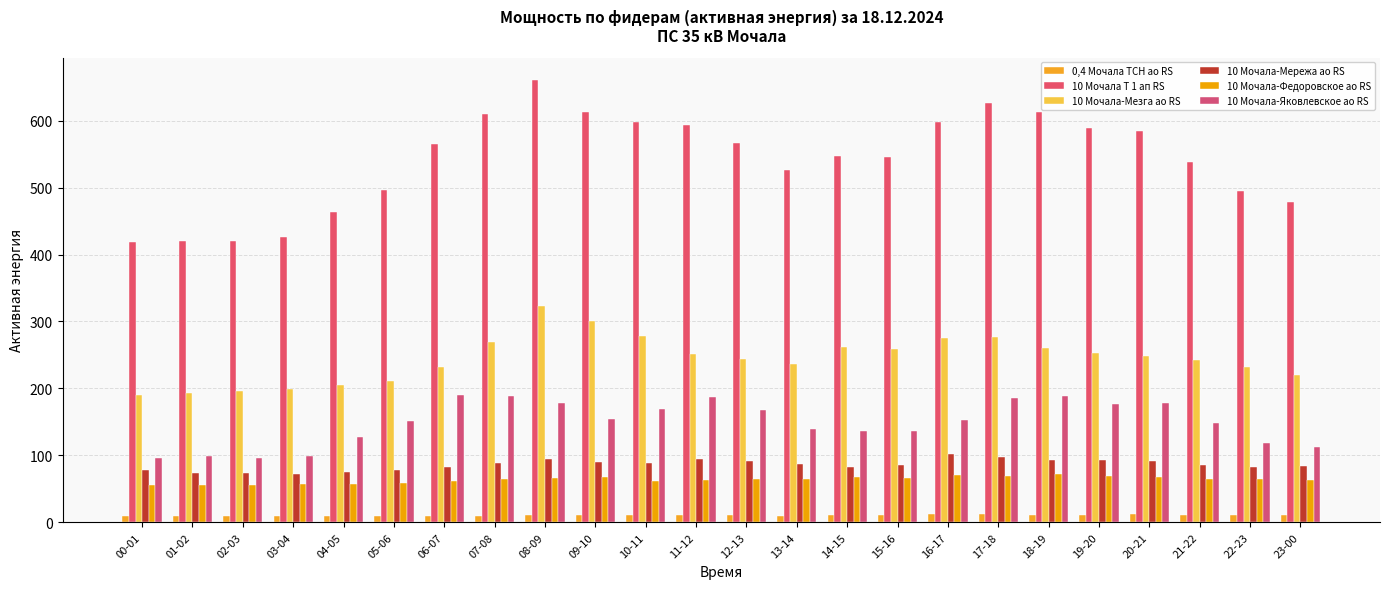

Reading left to right, extract all data points from this chart.

0,4 Мочала ТСН ао RS: 00-01=9.9	01-02=9.9	02-03=9.9	03-04=9.9	04-05=9.9	05-06=9.7	06-07=10.1	07-08=10.0	08-09=11.1	09-10=11.4	10-11=10.6	11-12=10.7	12-13=10.7	13-14=10.1	14-15=11.1	15-16=10.2	16-17=11.8	17-18=12.5	18-19=10.7	19-20=11.2	20-21=12.2	21-22=11.4	22-23=11.5	23-00=10.5
10 Мочала Т 1 ап RS: 00-01=418.8	01-02=420.6	02-03=420.6	03-04=426.0	04-05=463.5	05-06=496.8	06-07=564.9	07-08=609.6	08-09=661.2	09-10=612.3	10-11=598.2	11-12=593.1	12-13=566.1	13-14=526.8	14-15=546.6	15-16=545.7	16-17=597.3	17-18=627.0	18-19=612.3	19-20=589.5	20-21=584.1	21-22=538.5	22-23=495.6	23-00=478.8
10 Мочала-Мезга ао RS: 00-01=190.1	01-02=192.6	02-03=196.3	03-04=199.3	04-05=205.0	05-06=210.6	06-07=231.4	07-08=269.7	08-09=323.4	09-10=301.2	10-11=278.7	11-12=250.7	12-13=243.2	13-14=236.9	14-15=262.2	15-16=259.4	16-17=275.3	17-18=276.4	18-19=260.4	19-20=252.7	20-21=248.1	21-22=242.2	22-23=231.8	23-00=220.4
10 Мочала-Мережа ао RS: 00-01=77.5	01-02=74.1	02-03=73.6	03-04=72.0	04-05=75.1	05-06=78.2	06-07=83.2	07-08=88.6	08-09=95.0	09-10=90.8	10-11=89.2	11-12=93.9	12-13=92.0	13-14=87.0	14-15=82.2	15-16=85.0	16-17=101.6	17-18=98.0	18-19=93.3	19-20=93.2	20-21=91.7	21-22=86.2	22-23=82.2	23-00=83.4
10 Мочала-Федоровское ао RS: 00-01=56.2	01-02=56.1	02-03=55.5	03-04=56.7	04-05=57.5	05-06=58.4	06-07=61.8	07-08=64.9	08-09=66.4	09-10=67.9	10-11=62.3	11-12=63.7	12-13=64.0	13-14=64.8	14-15=67.2	15-16=65.9	16-17=70.0	17-18=69.6	18-19=72.2	19-20=69.1	20-21=67.2	21-22=64.0	22-23=64.0	23-00=63.3
10 Мочала-Яковлевское ао RS: 00-01=96.3	01-02=98.8	02-03=96.5	03-04=98.8	04-05=127.5	05-06=151.1	06-07=190.3	07-08=188.1	08-09=178.7	09-10=154.3	10-11=169.9	11-12=186.6	12-13=168.3	13-14=139.5	14-15=136.7	15-16=136.9	16-17=152.2	17-18=184.9	18-19=188.2	19-20=176.2	20-21=178.8	21-22=148.1	22-23=118.8	23-00=113.0